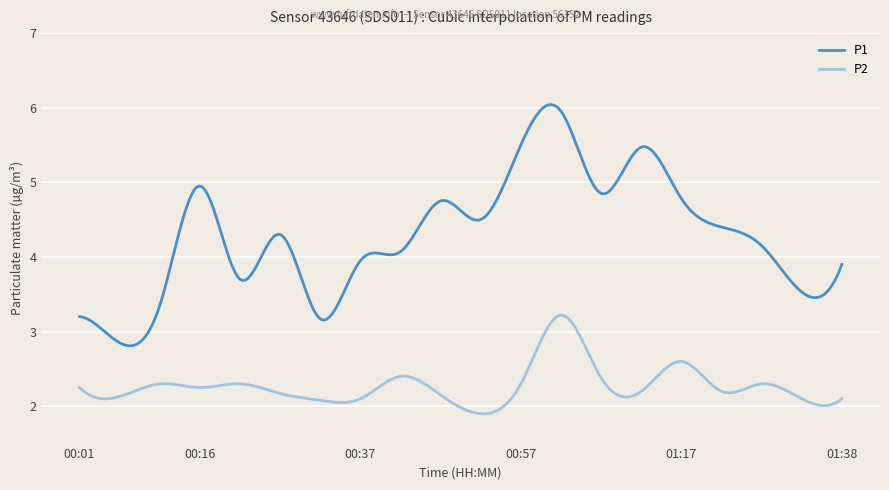

What is the smallest value displayed?

1.9